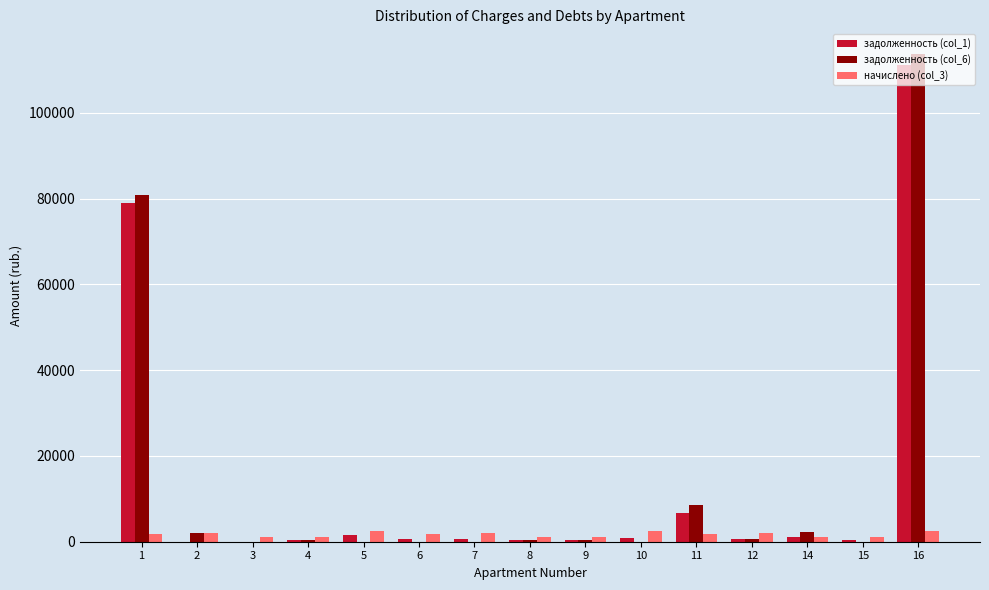

At which category is the sum across all series the highest?

16